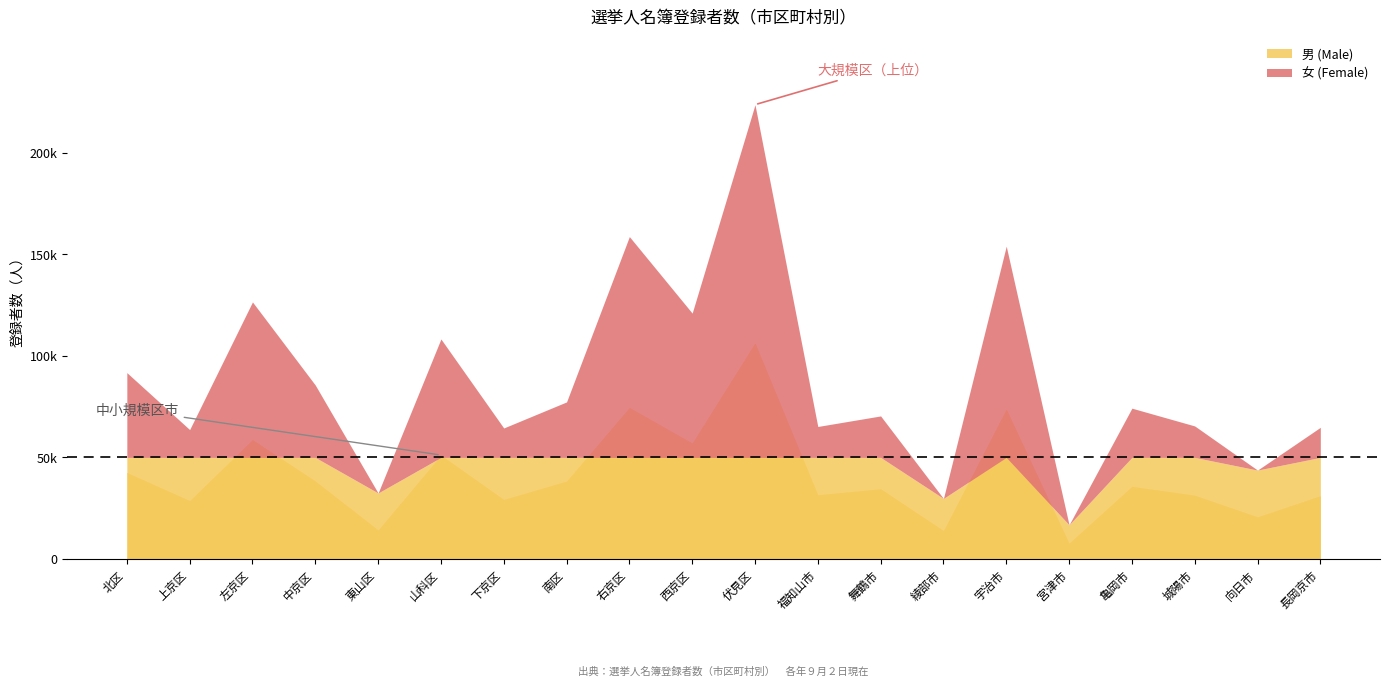

What is the label of the 13th point from the right?

南区